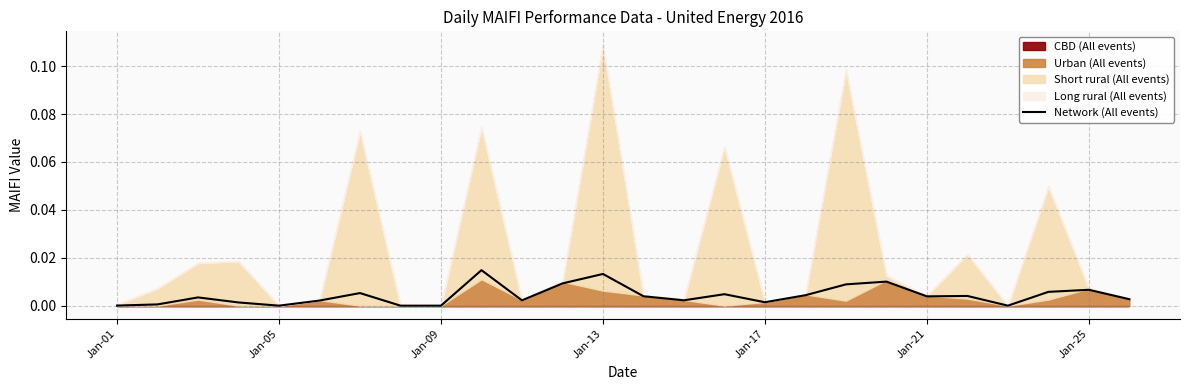

Where is the data nearest to the value 0?

Jan-05